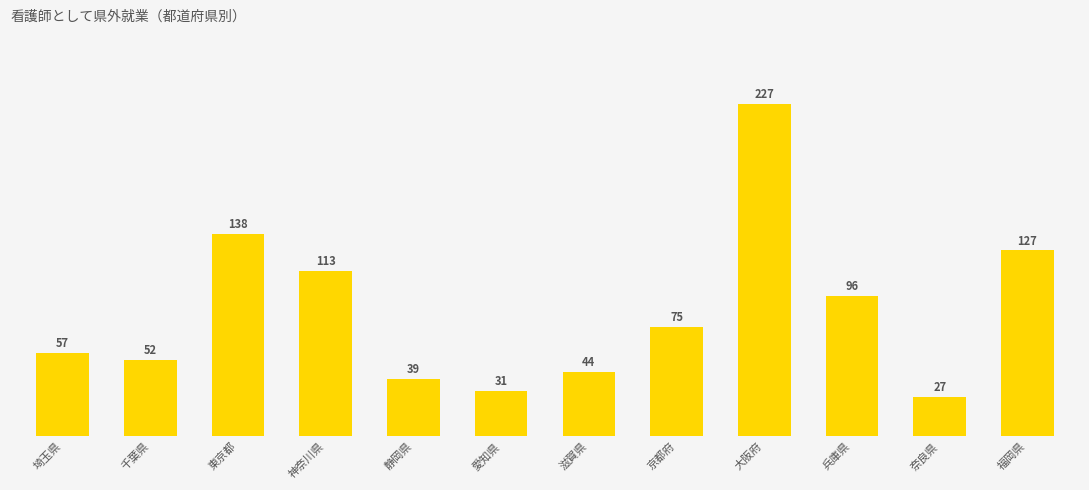

At which label is the value closest to 127?

福岡県